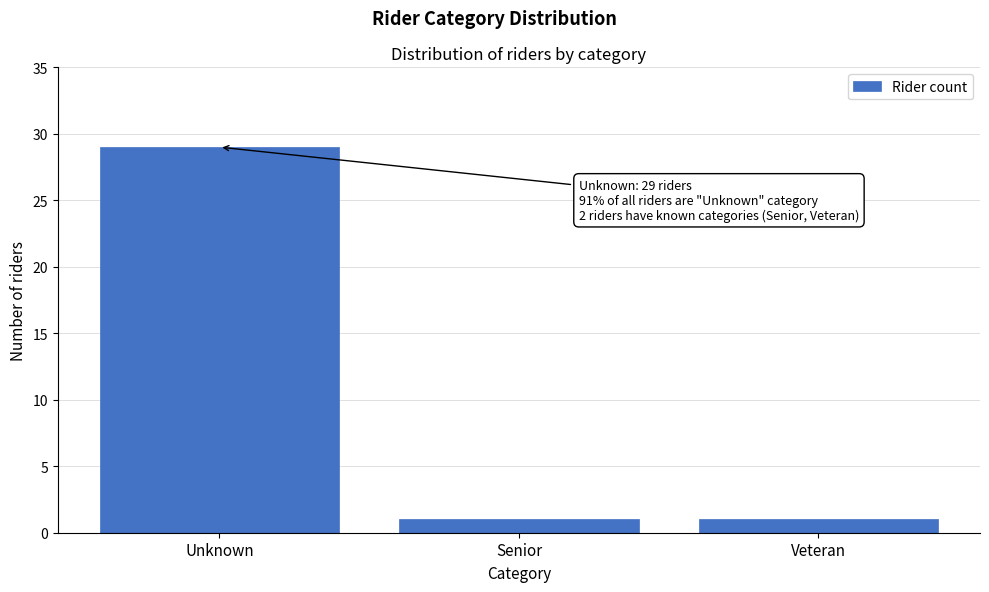

Reading right to left, what are all the values shown in this chart?

Veteran=1	Senior=1	Unknown=29